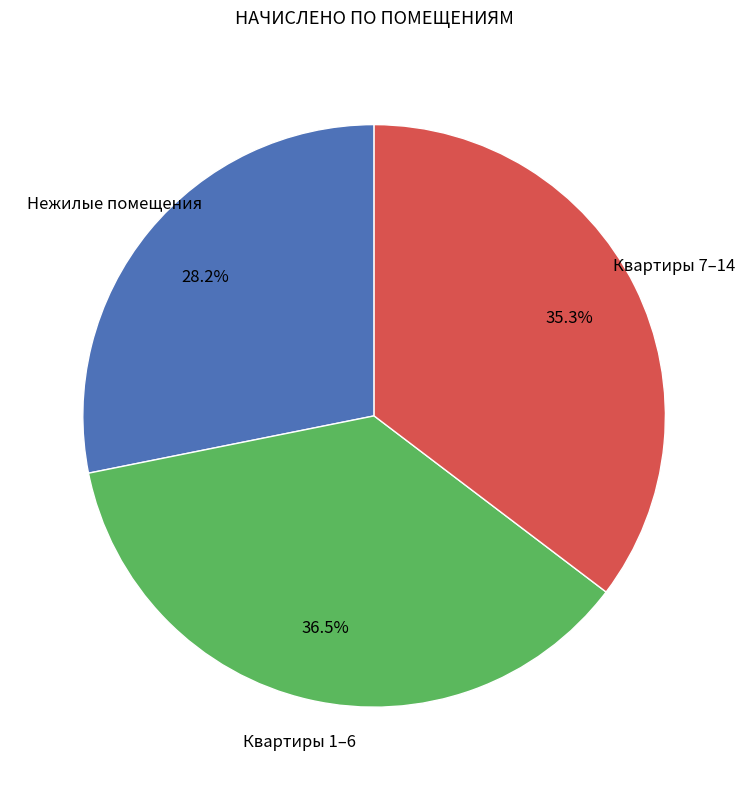

Is there any slice that represents more than half of the pie?

No